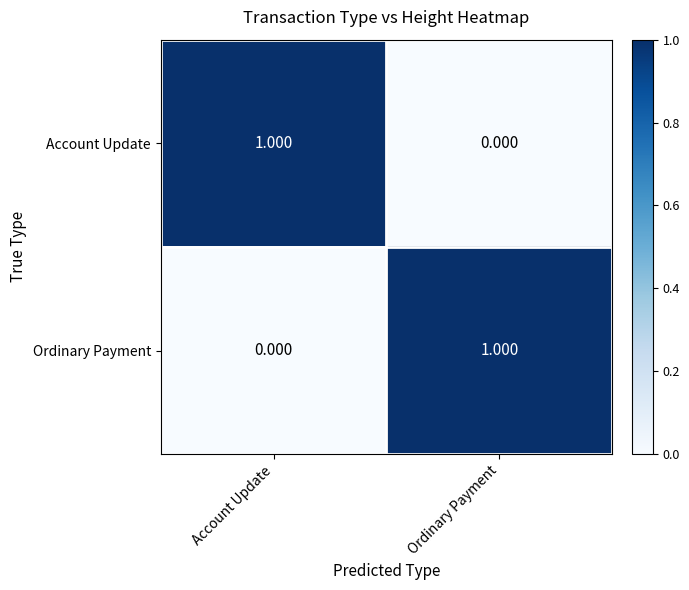

How many data points does each series have?

2